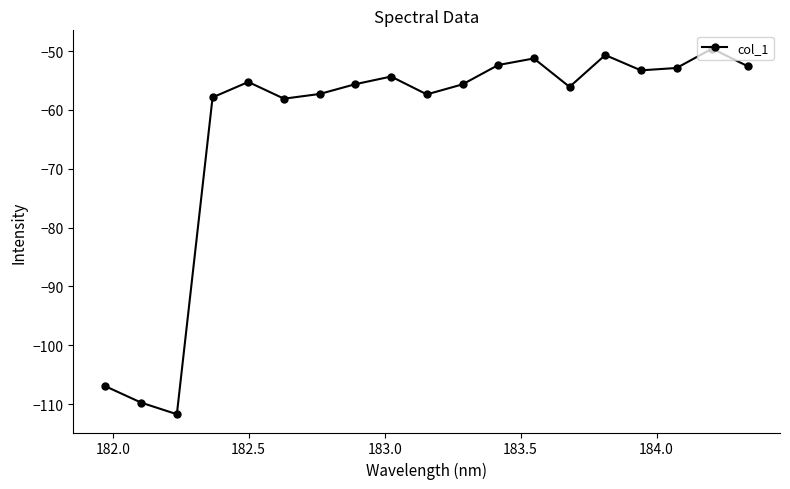

What is the difference between the second highest and minimum values?

61.0